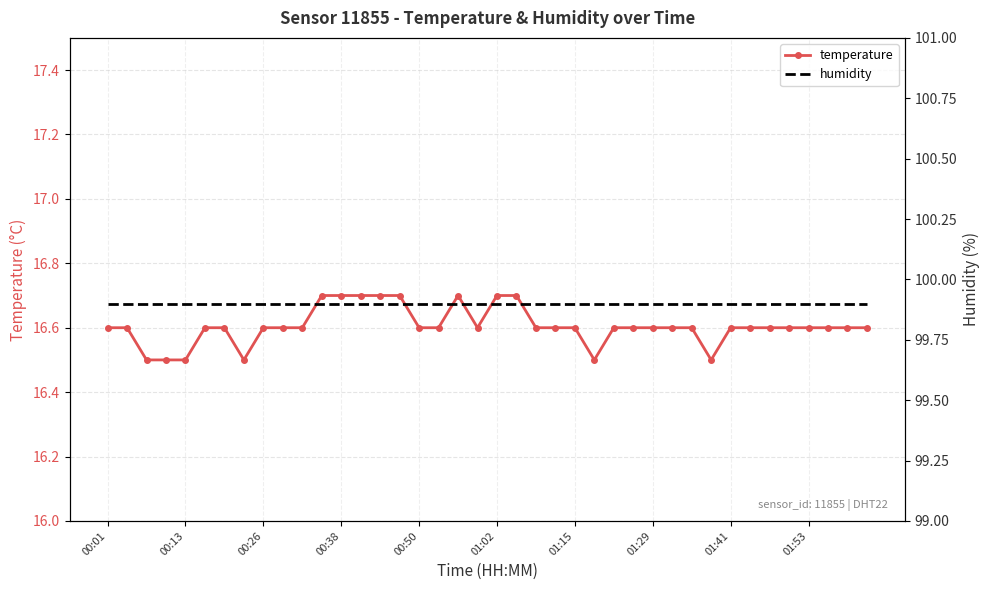

Count the temperature values in the range 16 to 17.

40